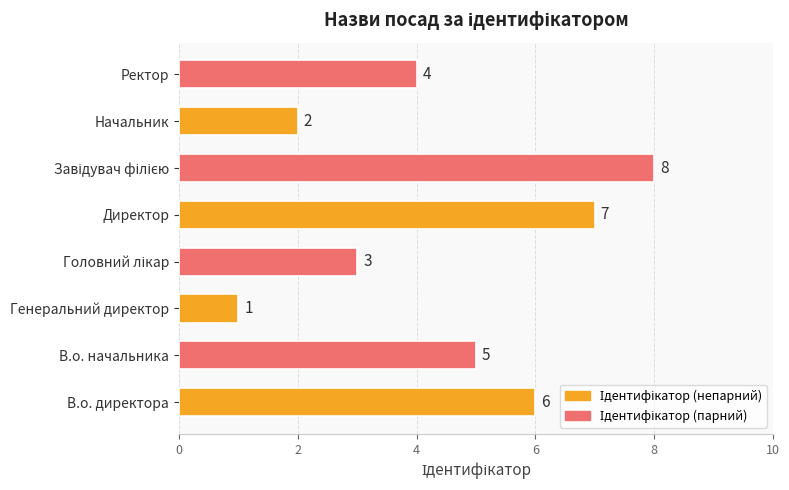

What is the difference between the values at Генеральний директор and Ректор?

3